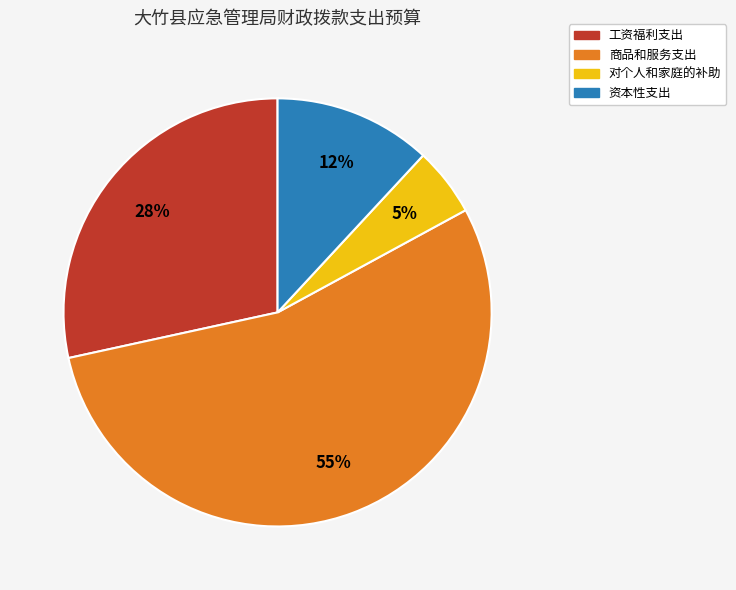

To the nearest percent, what is the difference between the 资本性支出 and 商品和服务支出 slice percentages?

43%